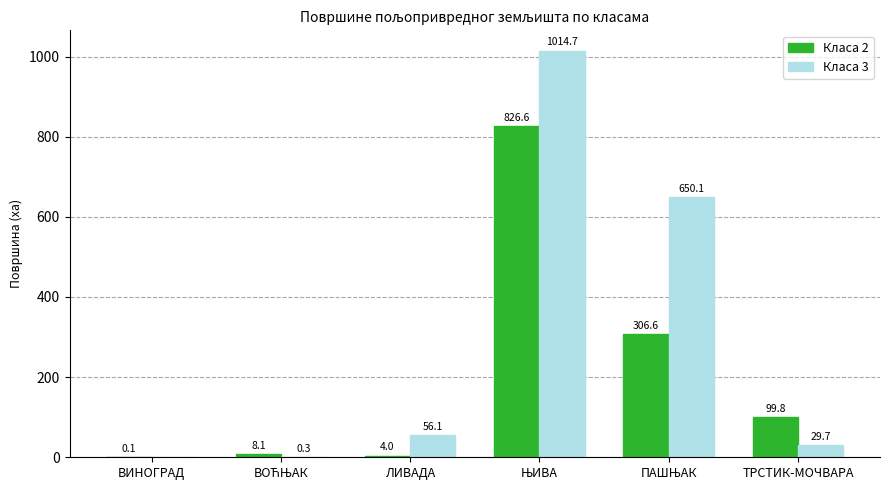

What is the maximum value shown in the chart?

1014.7